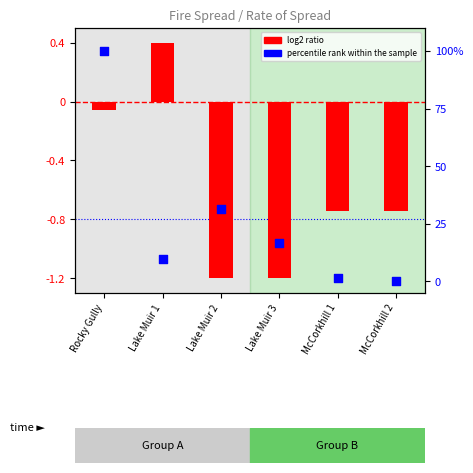

At which category is the sum across all series the highest?

Rocky Gully